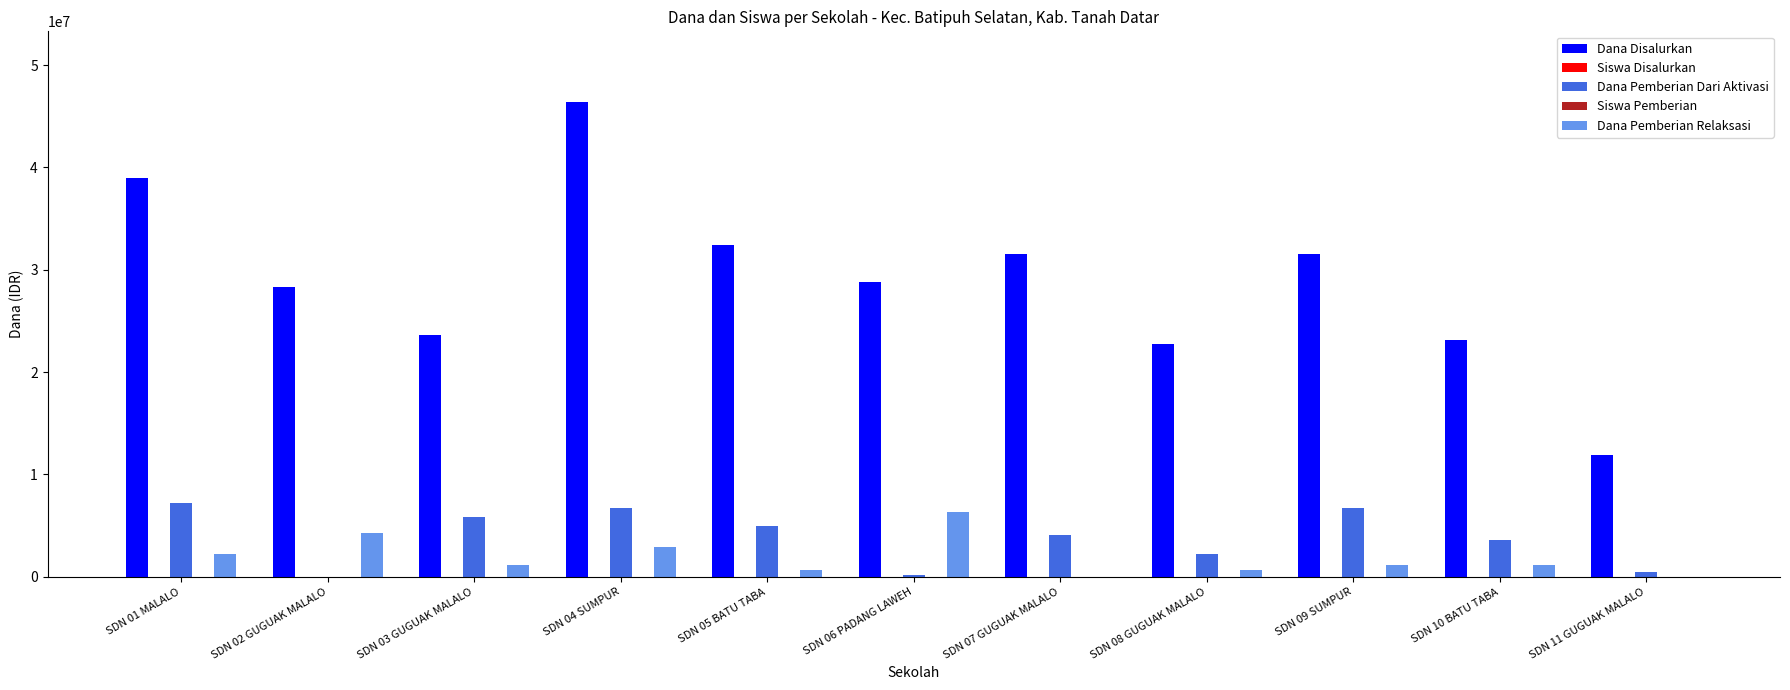

What is the sum of all Dana Disalurkan values?

319275000